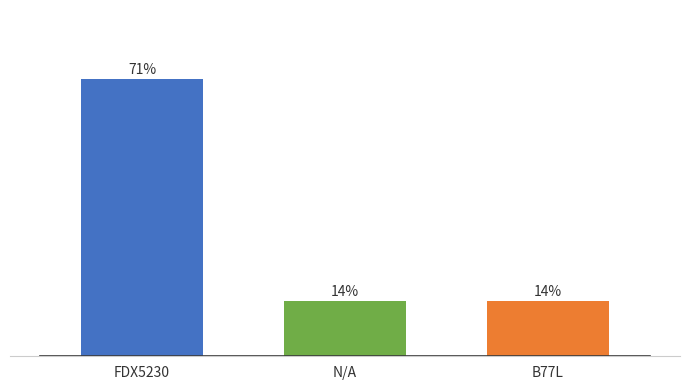

Is it true that the value at B77L is 14.3?

True